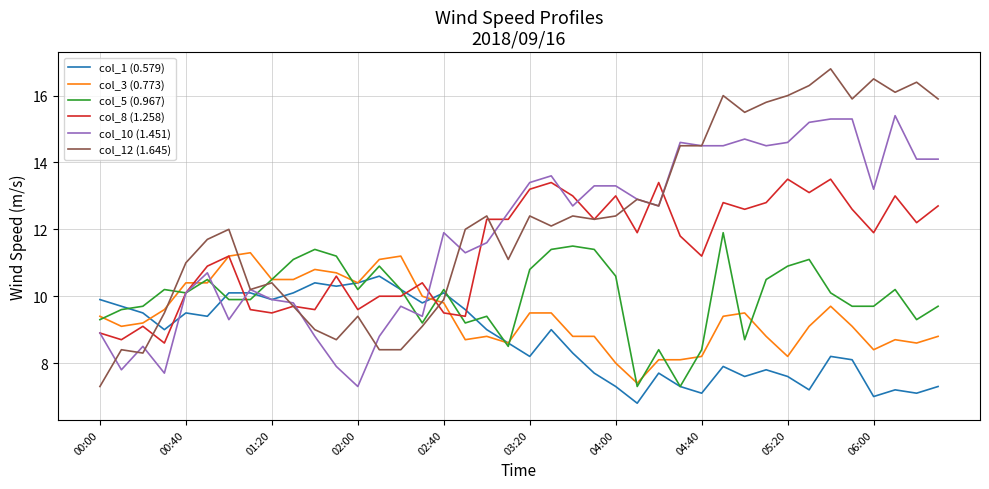

True or false: col_10 (1.451) and col_12 (1.645) cross at least once.

True